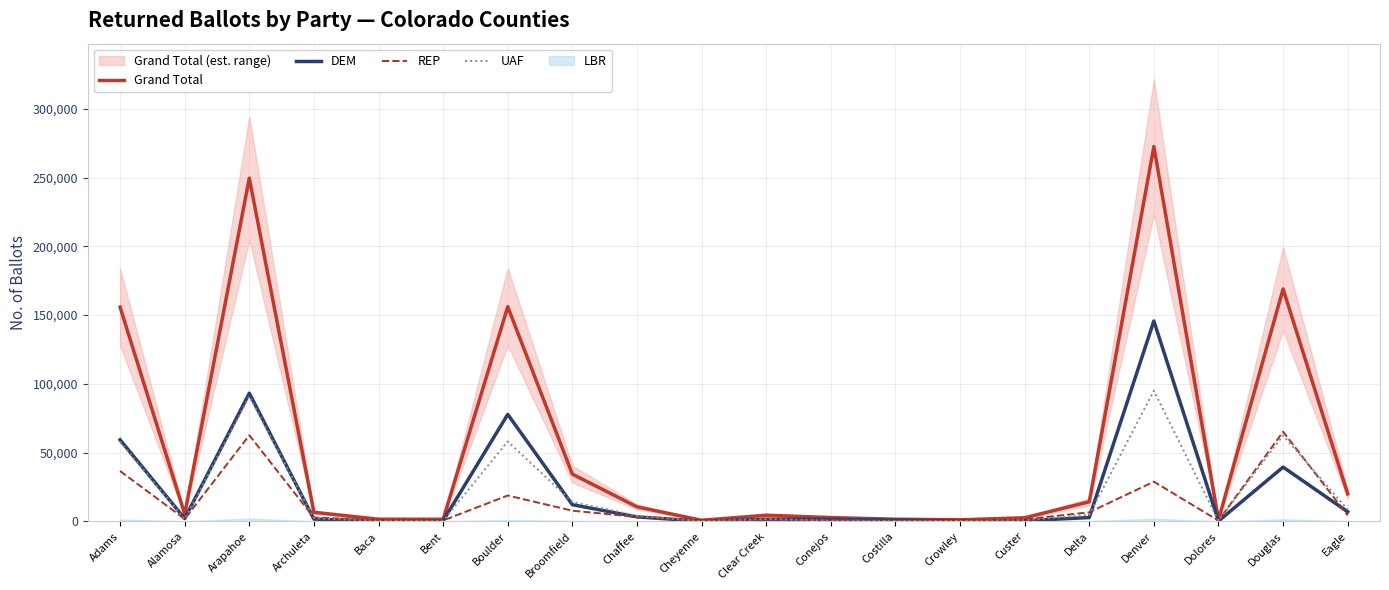

Where is Grand Total nearest to the value 136636?

Adams